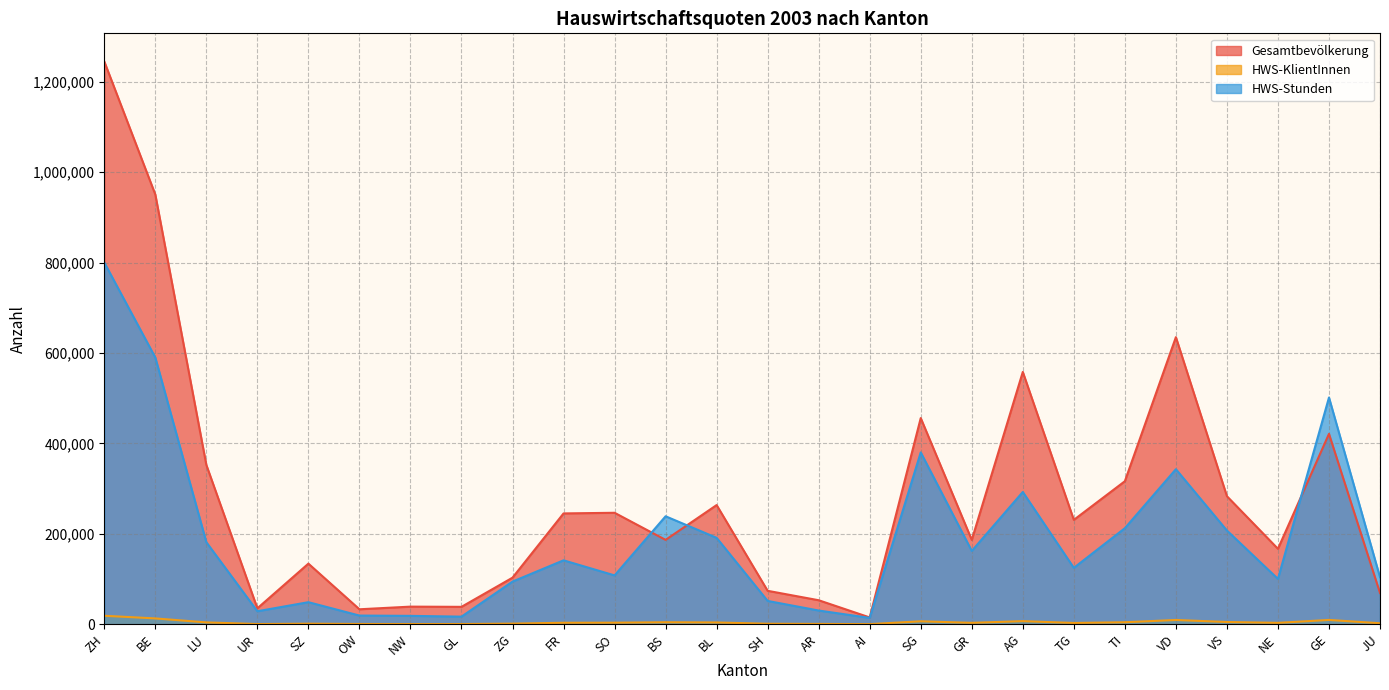

Between BE and AR, which is larger?

BE